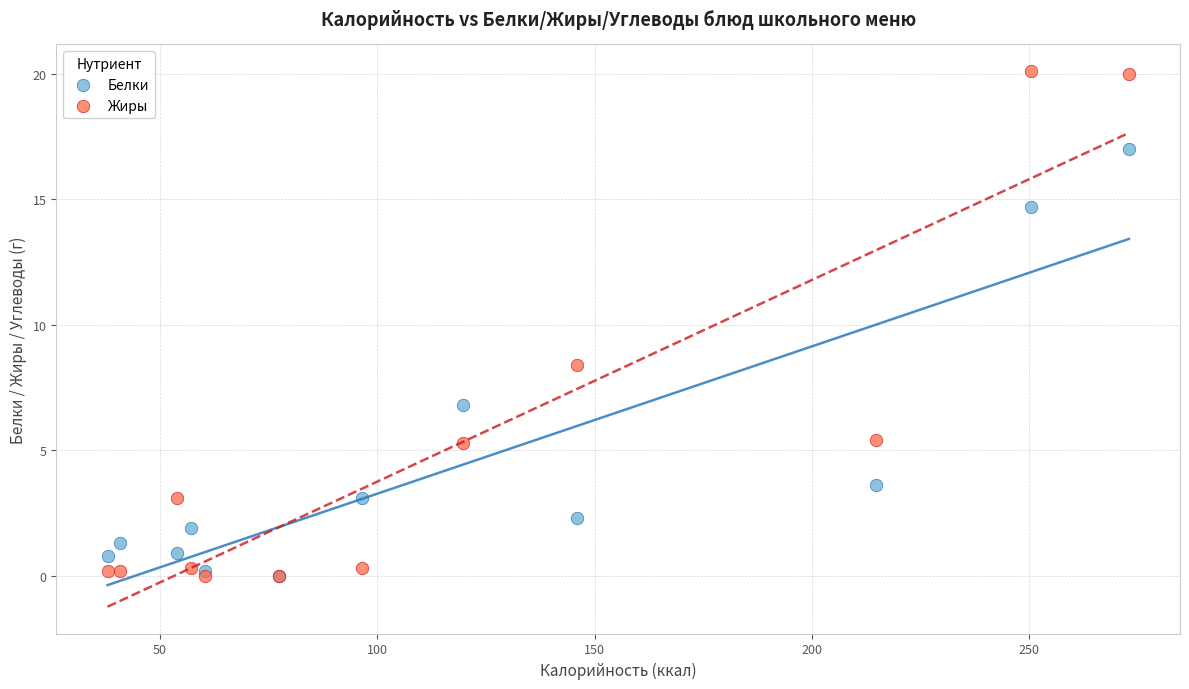

In the Белки series, what Y value is closest to 8?

6.8